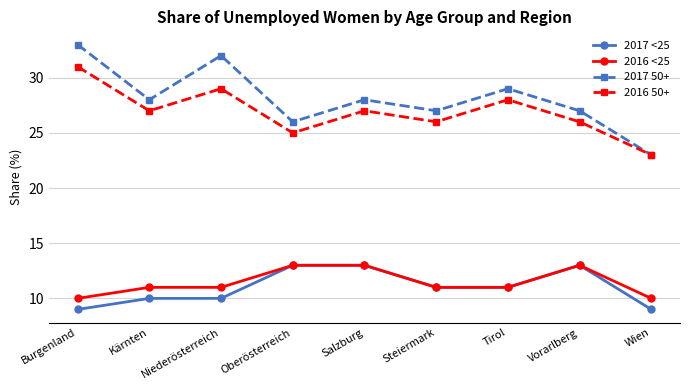

True or false: 2016 <25 and 2017 50+ intersect in this chart.

False